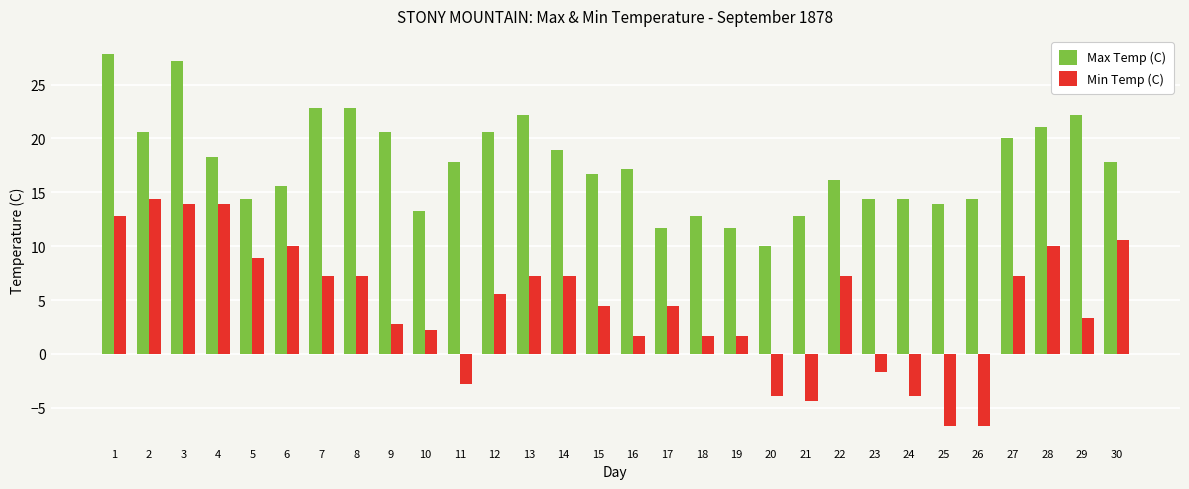

True or false: Max Temp (C) has a value of 22.8 at 8.

True